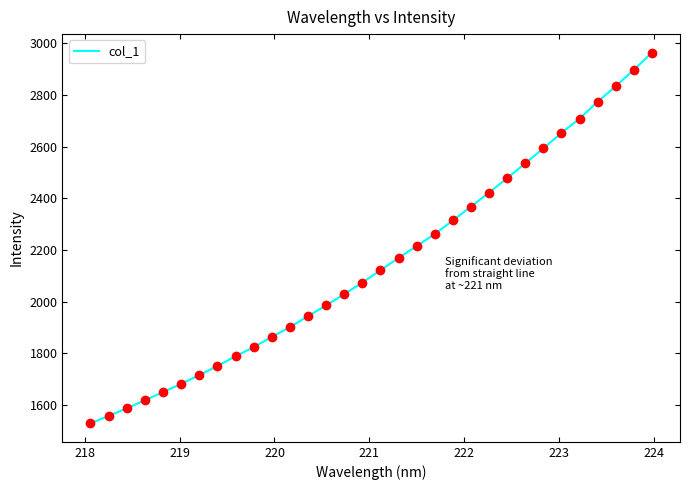

What is the smallest value displayed?

1529.5